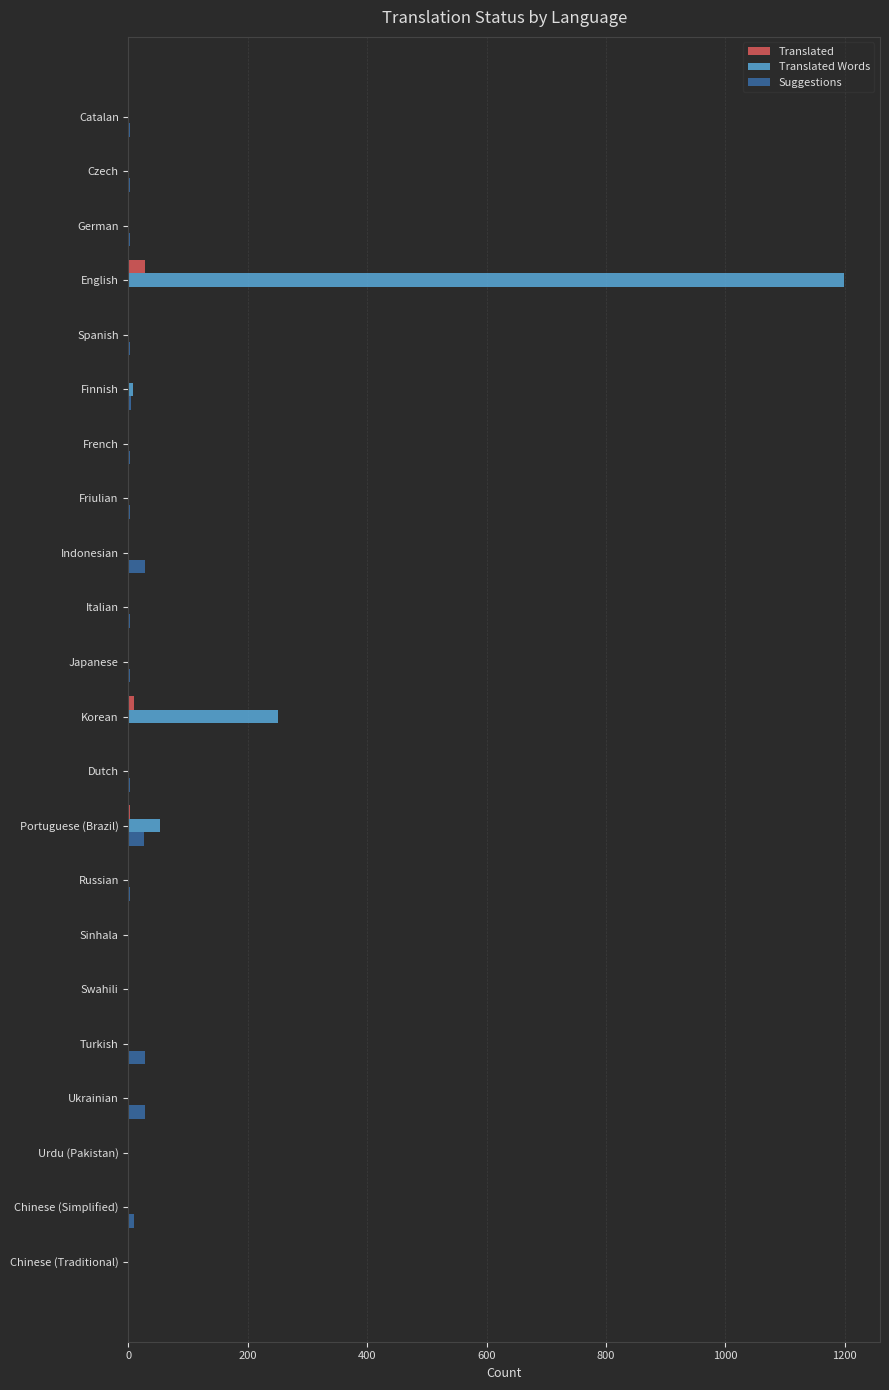

Count the number of data series in this chart.

3